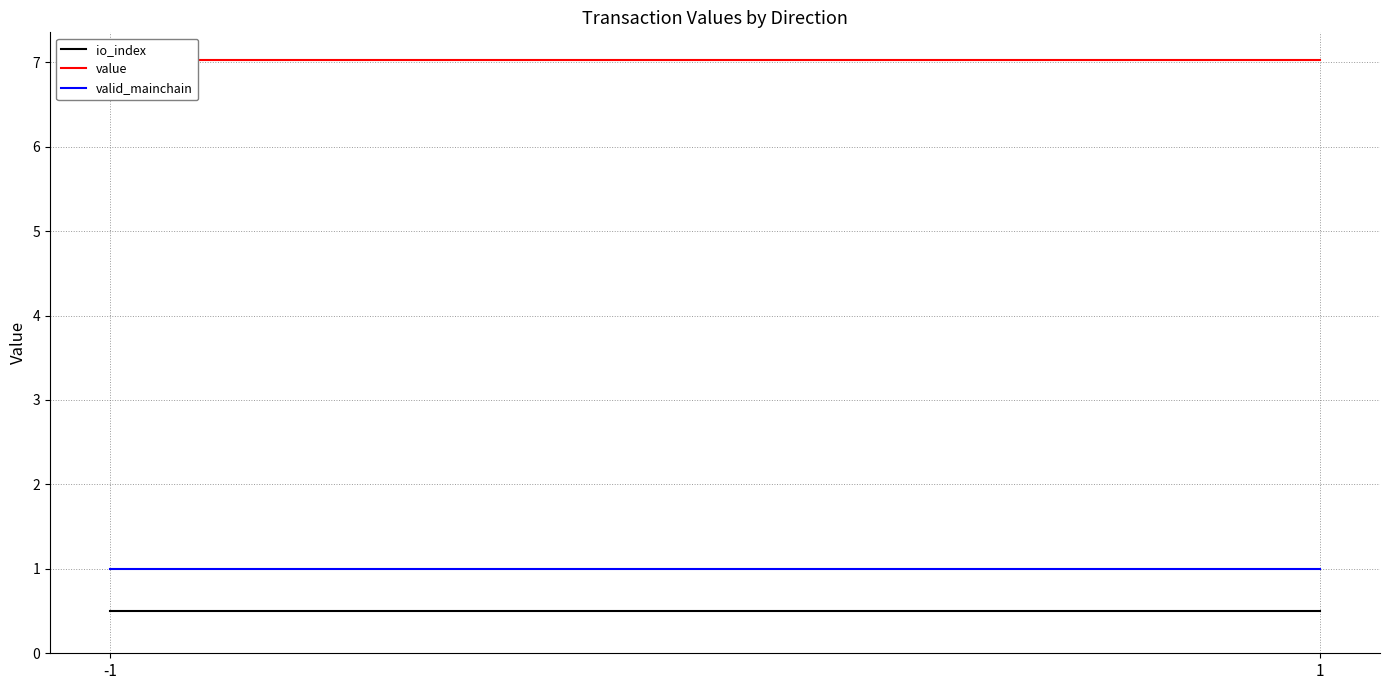

What is the value of the valid_mainchain point at the 1st from the left?

1.0